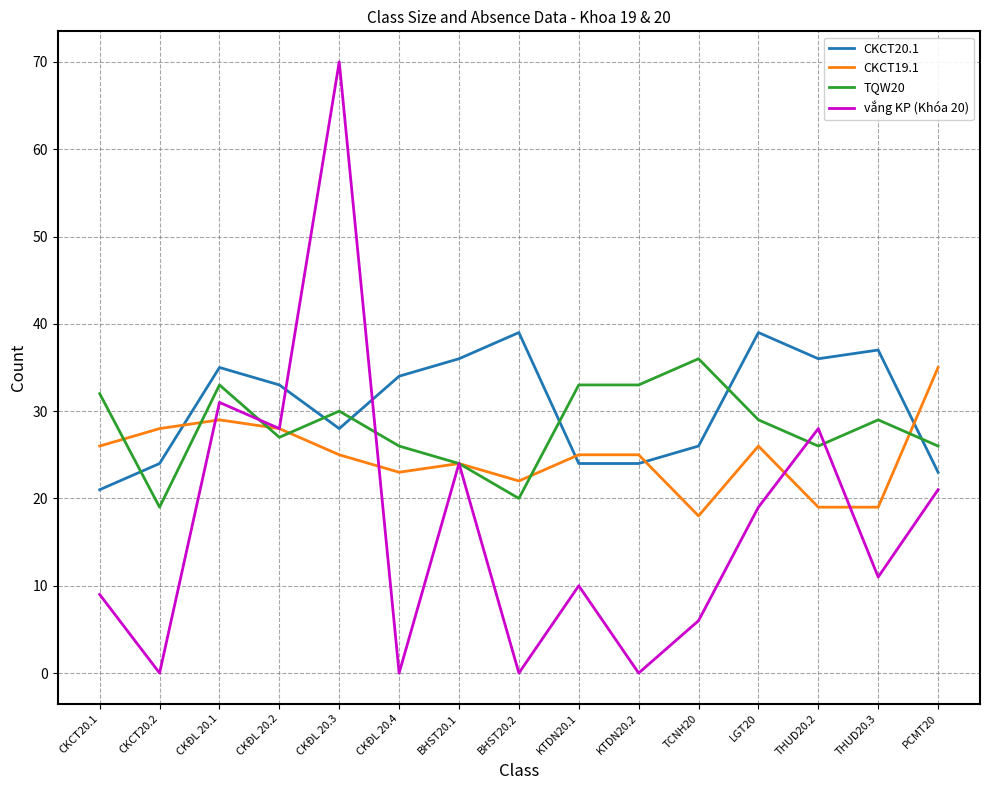

Between CKCT20.2 and CKĐL 20.4, which series saw the biggest shift?

CKCT20.1